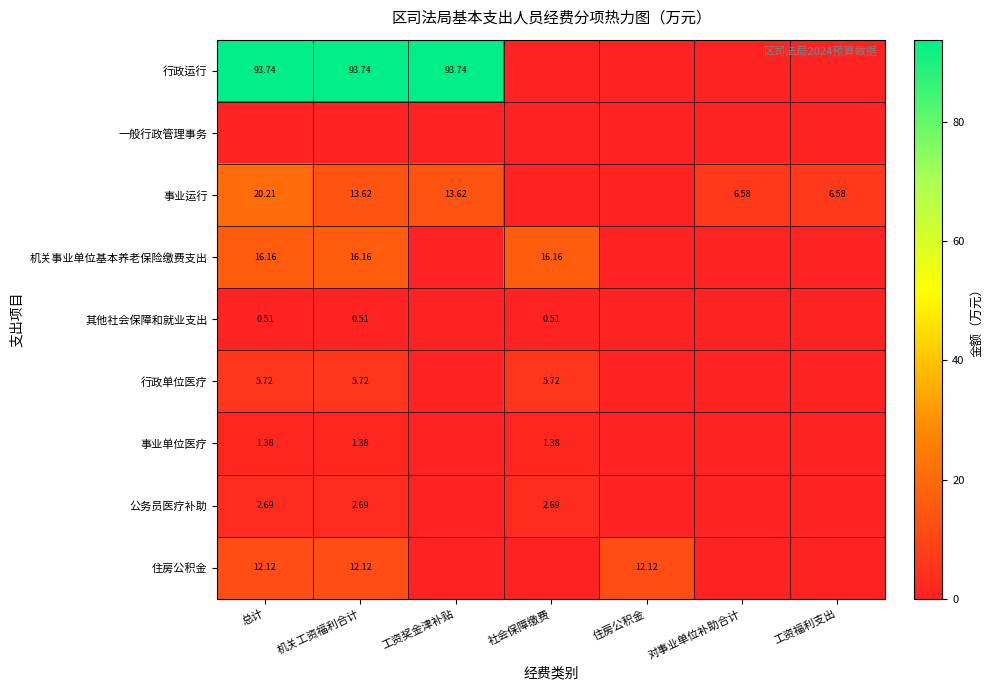

Is the value of 行政单位医疗 at 社会保障缴费 greater than the value of 公务员医疗补助 at 机关工资福利合计?

Yes